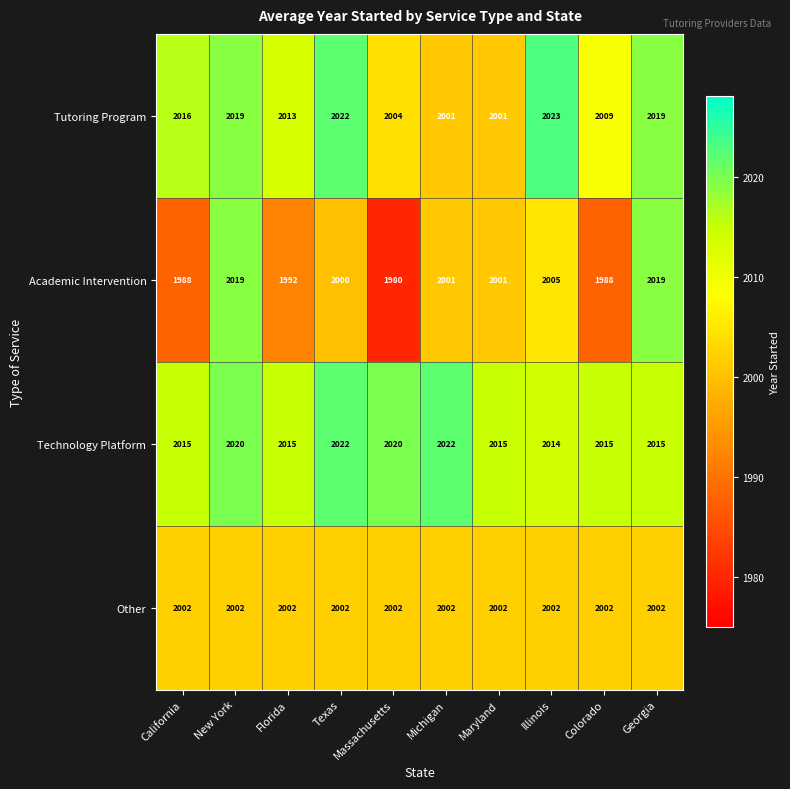

What is the total value across all series at Georgia?

8055